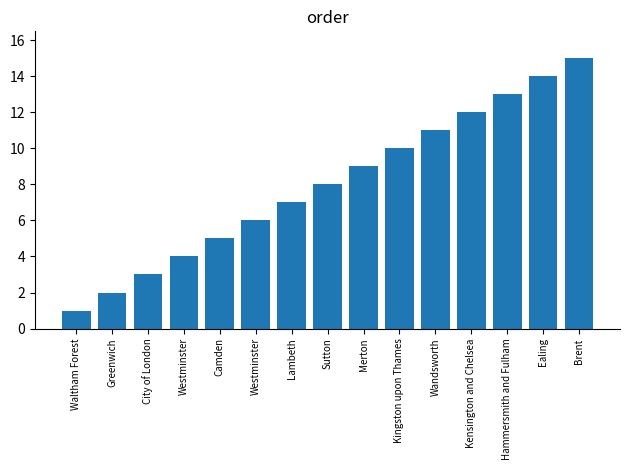

How many data points are less than 8?

7